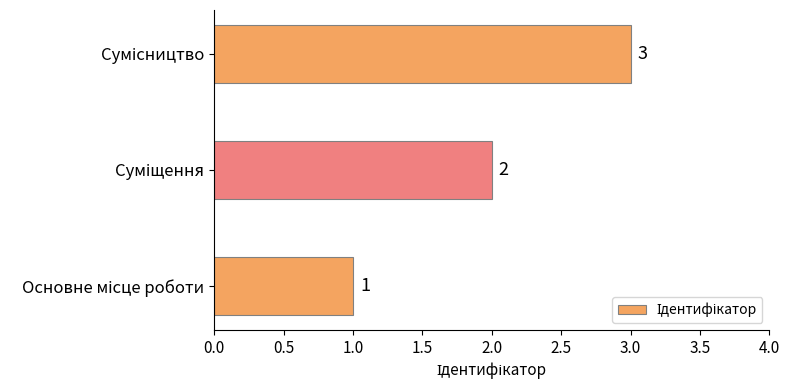

Count the values in the range 1 to 3.

3